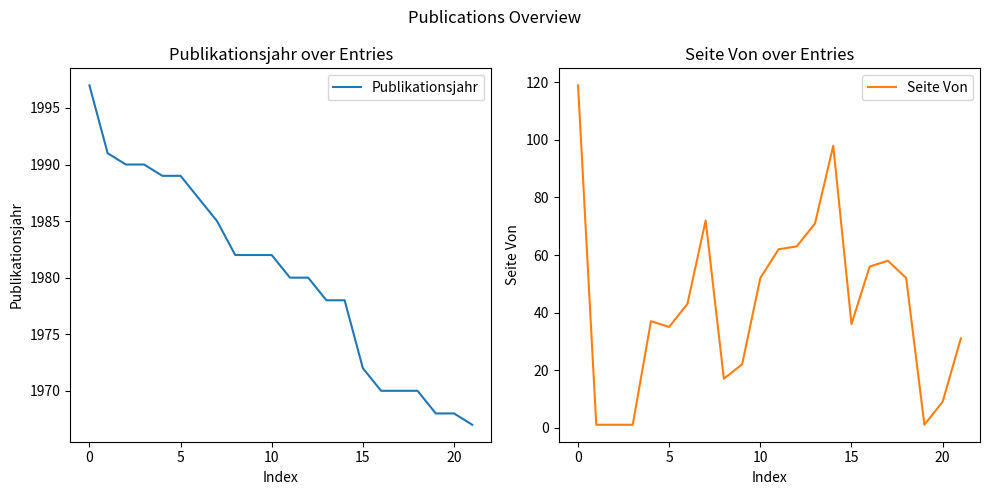

What is the spread (max minus min) of values at 8?

1965